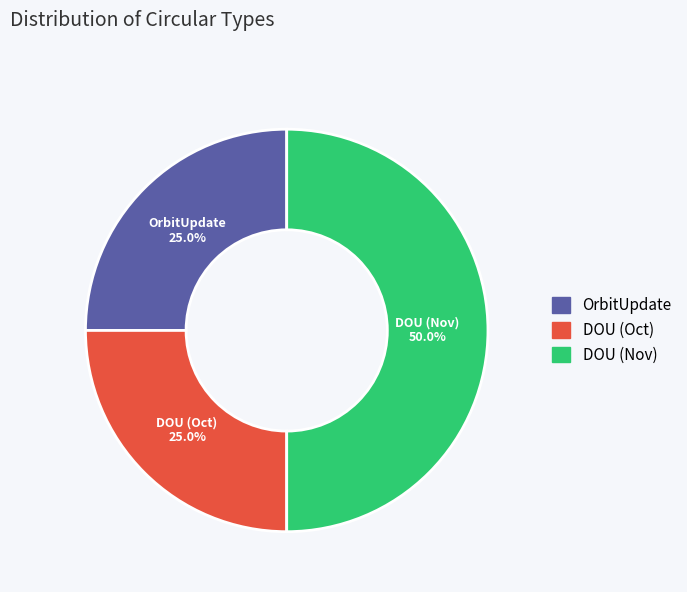

Is OrbitUpdate the majority of the pie?

No